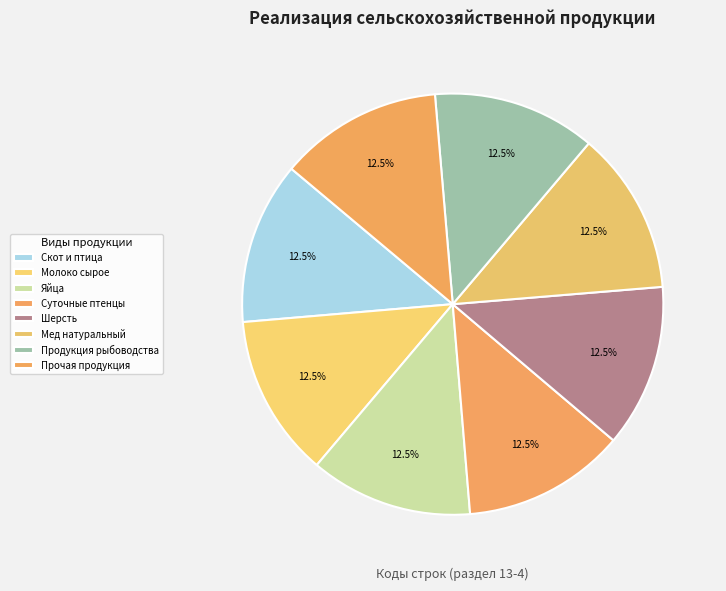

Count the number of slices in the pie.

8